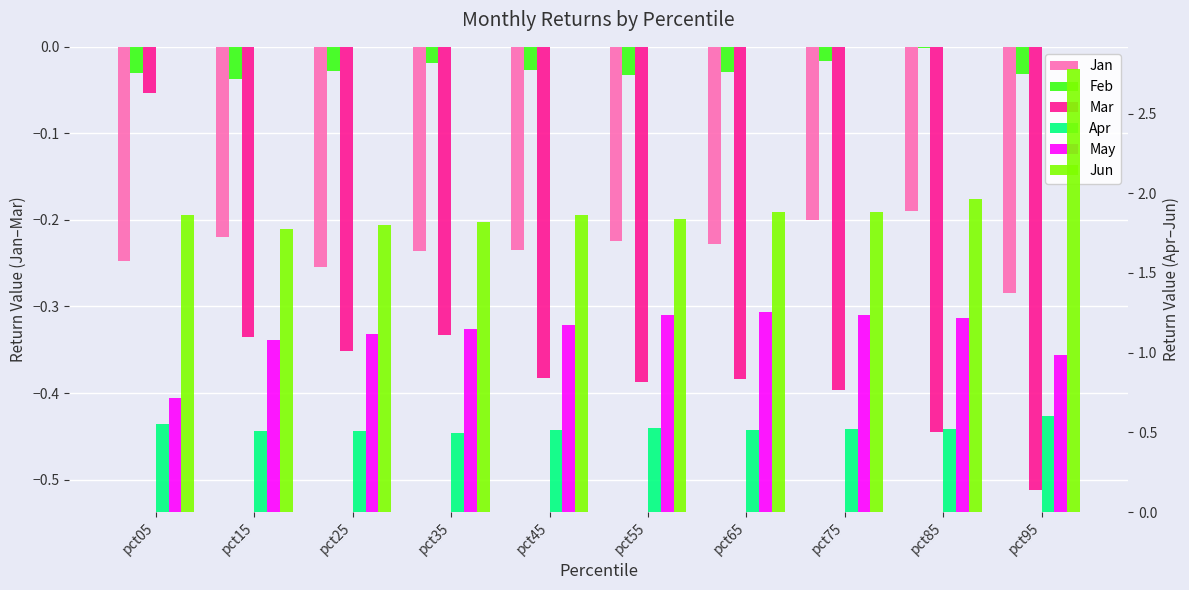

At which category does the chart reach its minimum across all series?

pct95